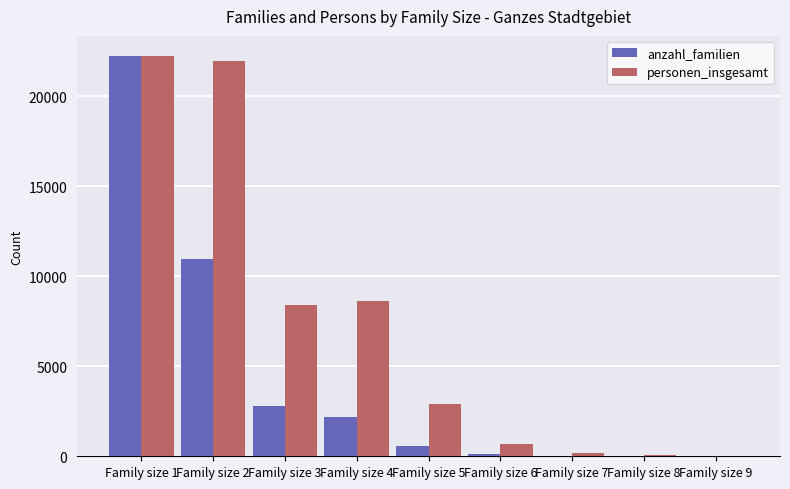

At which category is the sum across all series the highest?

Family size 1